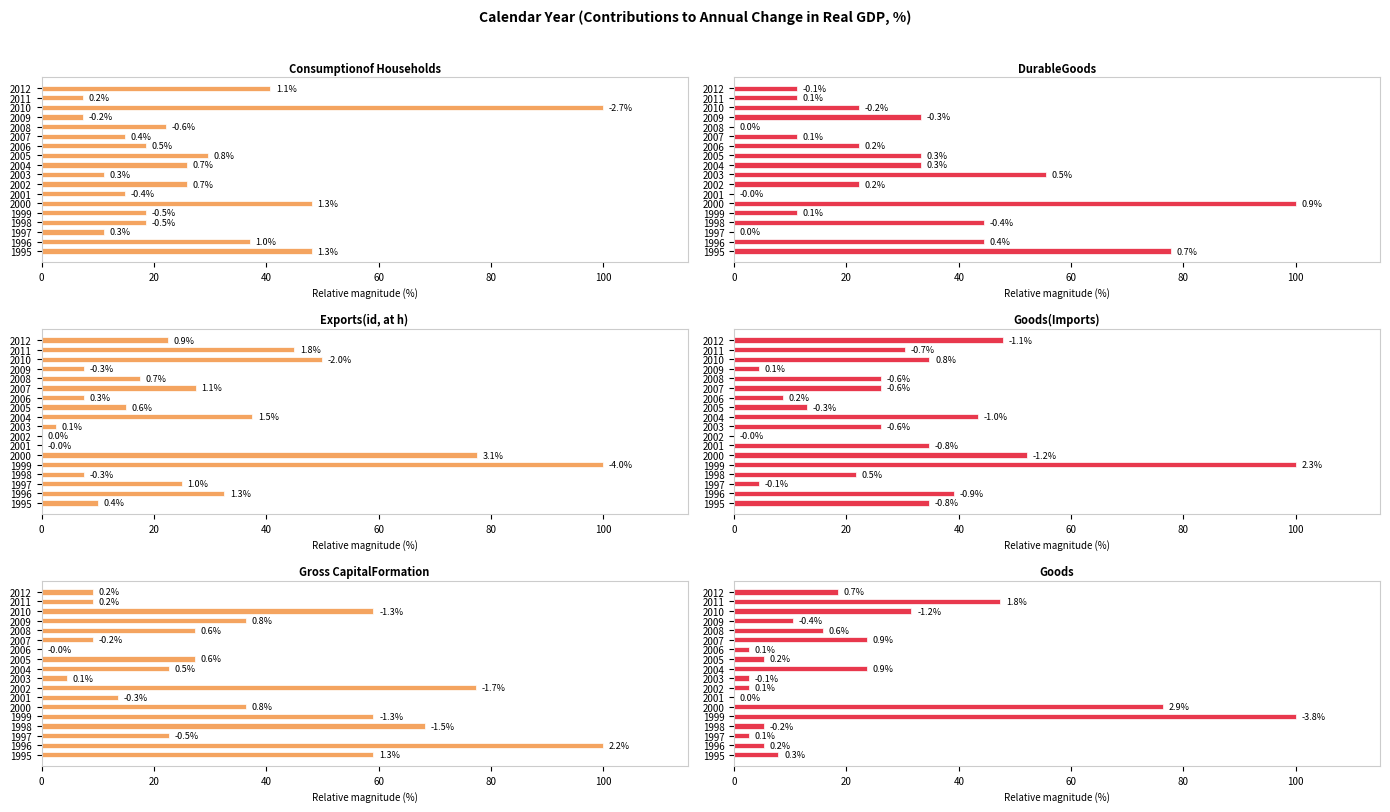

What is the label of the 3rd bar from the right?

15